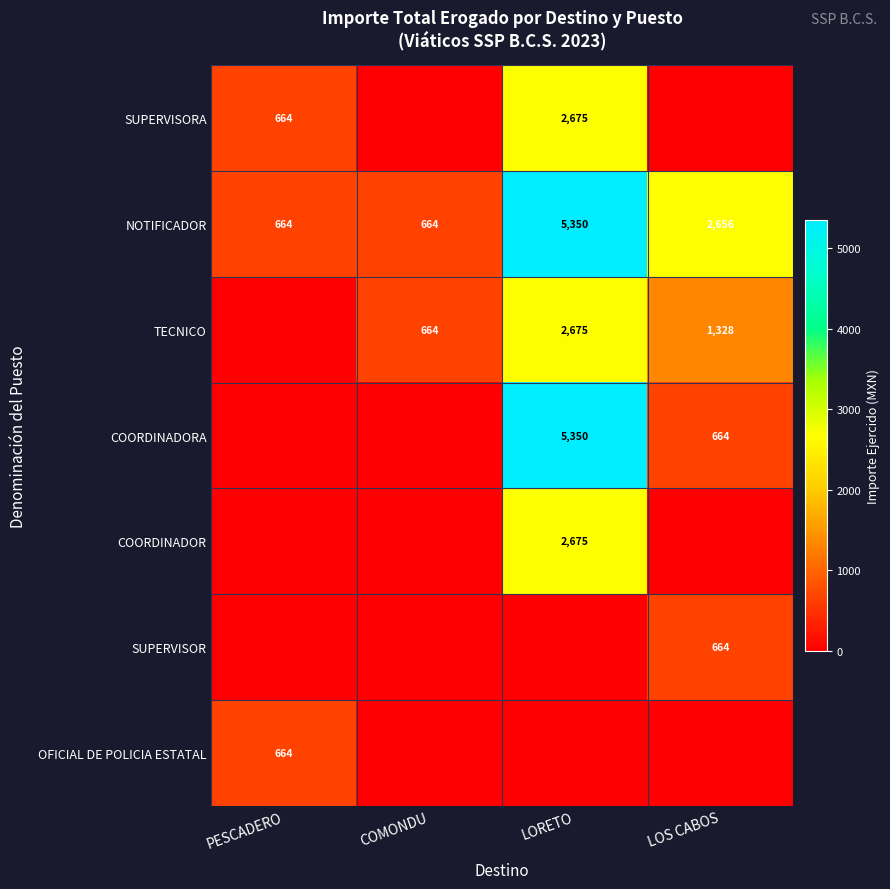

Is it true that NOTIFICADOR equals 4514.5 at LOS CABOS?

False